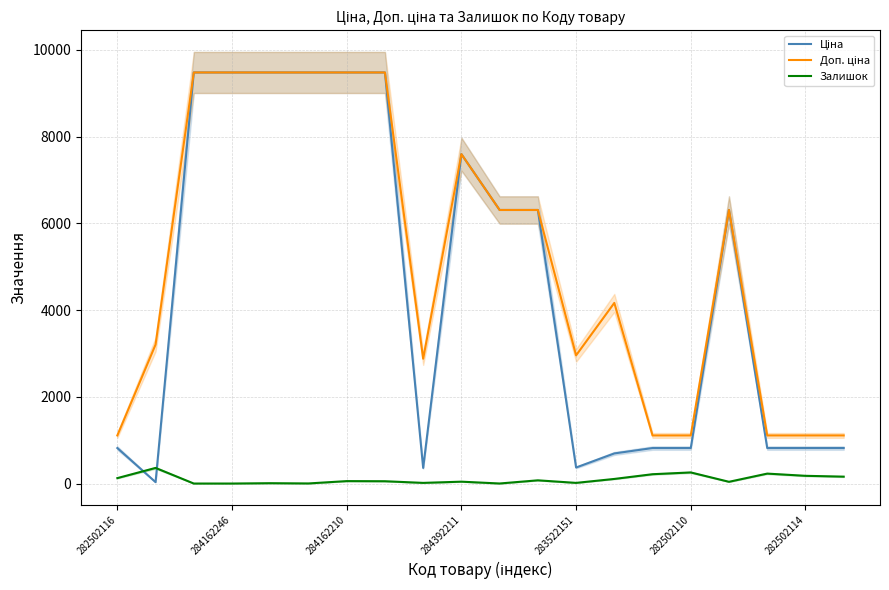

What are all the series names shown in the legend?

Ціна, Доп. ціна, Залишок